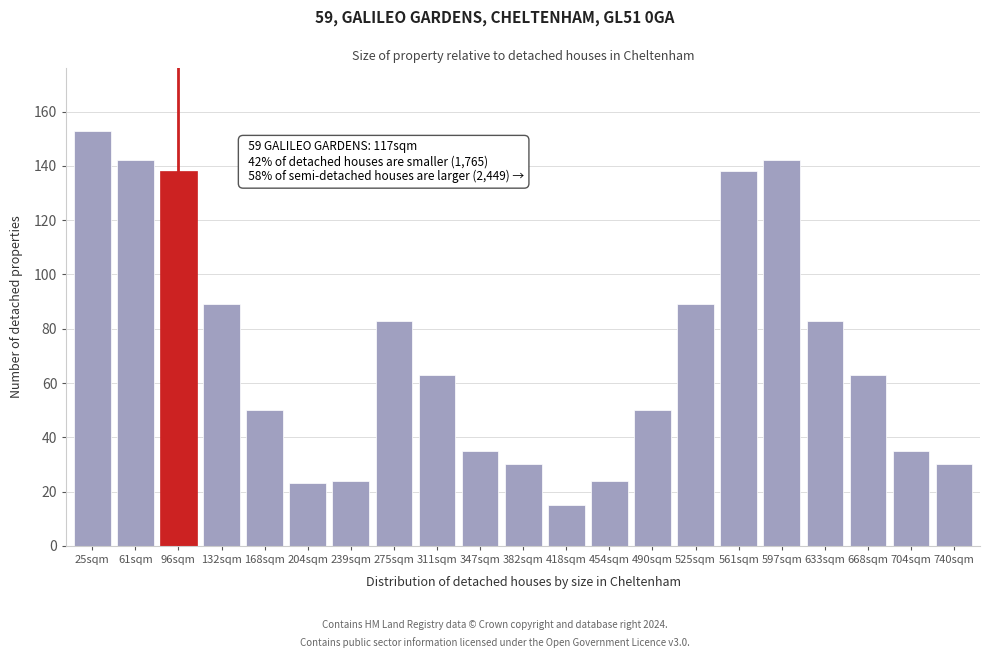

Reading left to right, list all the values displayed in this chart.

25sqm=153	61sqm=142	96sqm=138	132sqm=89	168sqm=50	204sqm=23	239sqm=24	275sqm=83	311sqm=63	347sqm=35	382sqm=30	418sqm=15	454sqm=24	490sqm=50	525sqm=89	561sqm=138	597sqm=142	633sqm=83	668sqm=63	704sqm=35	740sqm=30